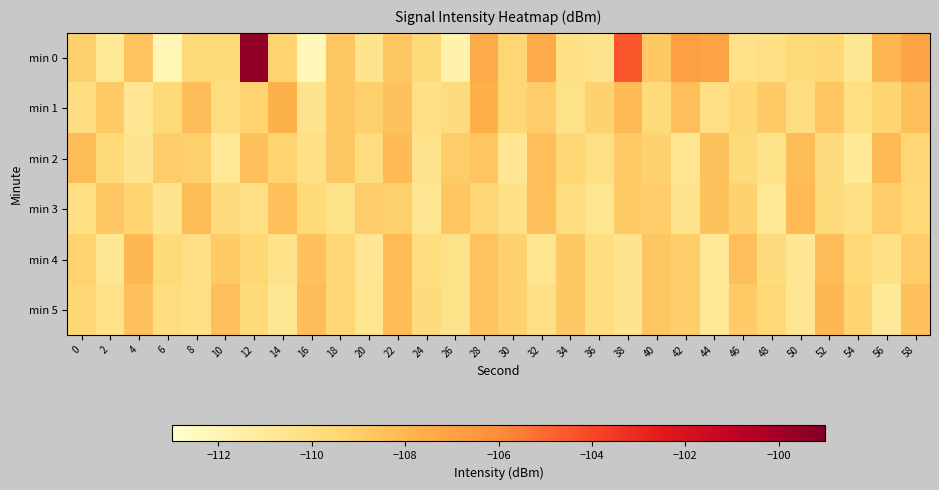

What is the total value across all series at 36?

-660.2